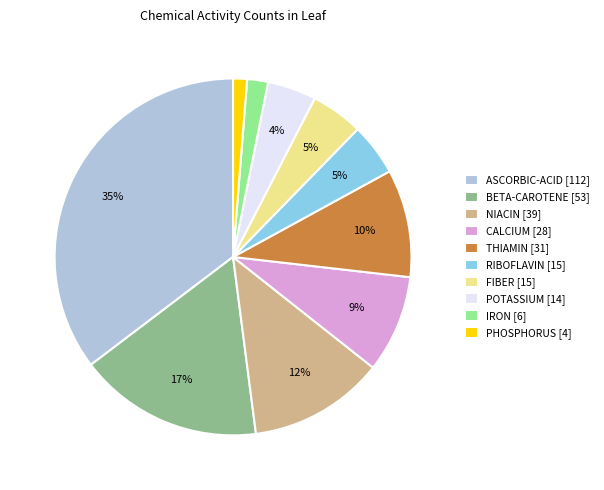

Which has a higher value, PHOSPHORUS [4] or THIAMIN [31]?

THIAMIN [31]